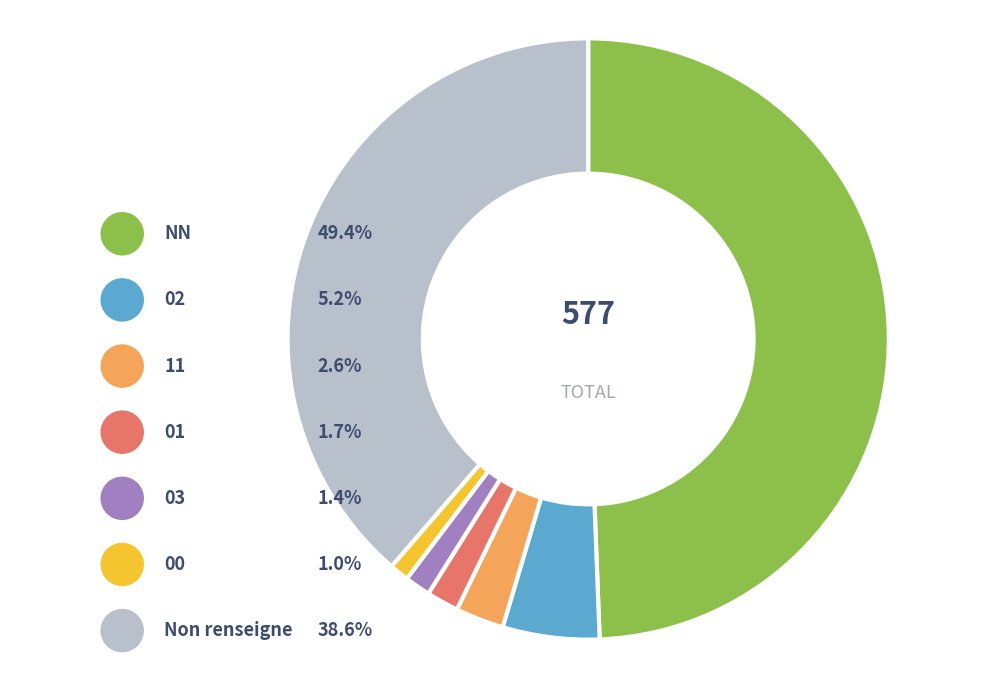

Between 02 and 01, which is larger?

02